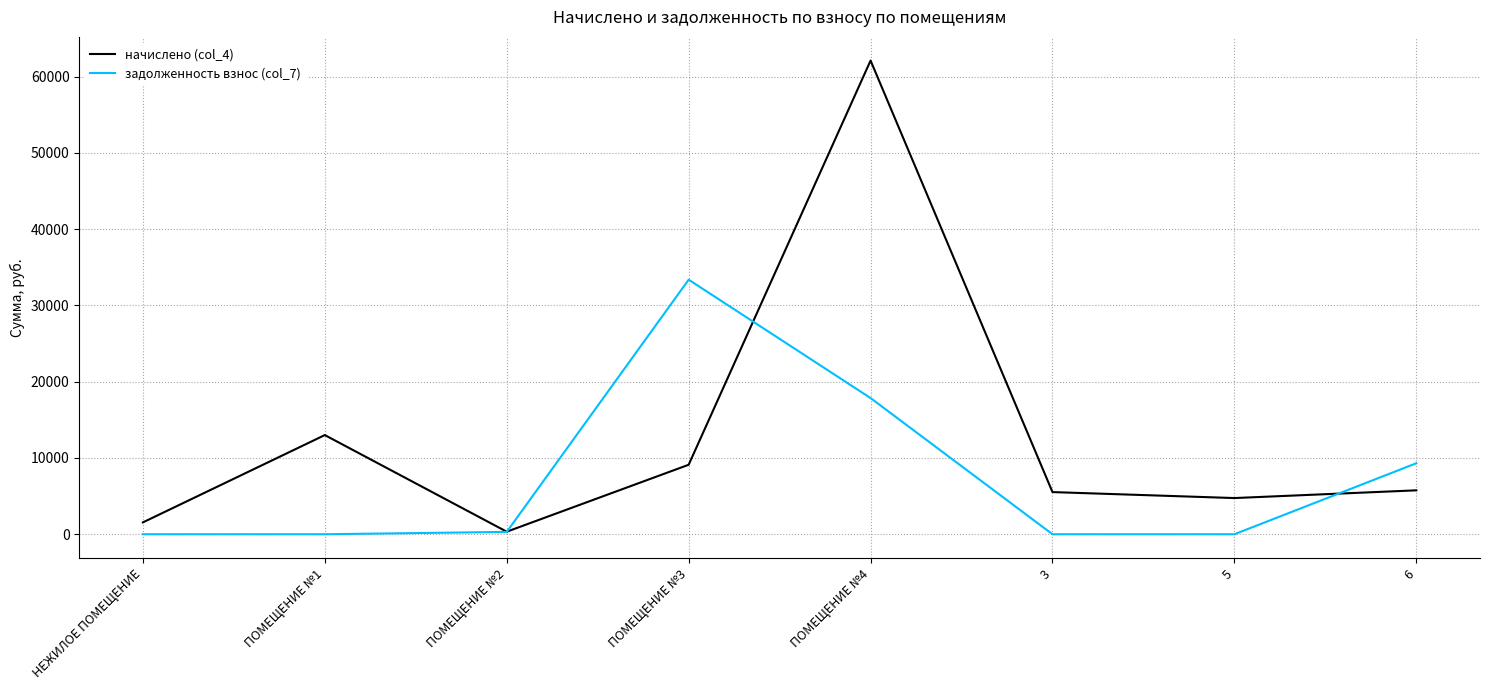

Where does the начислено (col_4) series first go above 5760?

ПОМЕЩЕНИЕ №1